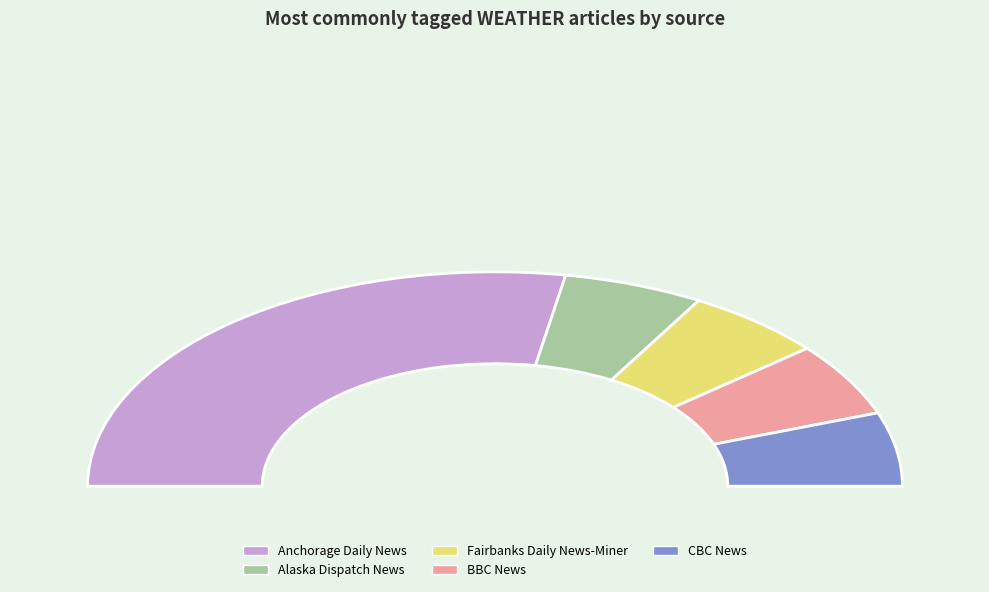

Is it true that Global News is 0% of the pie?

True